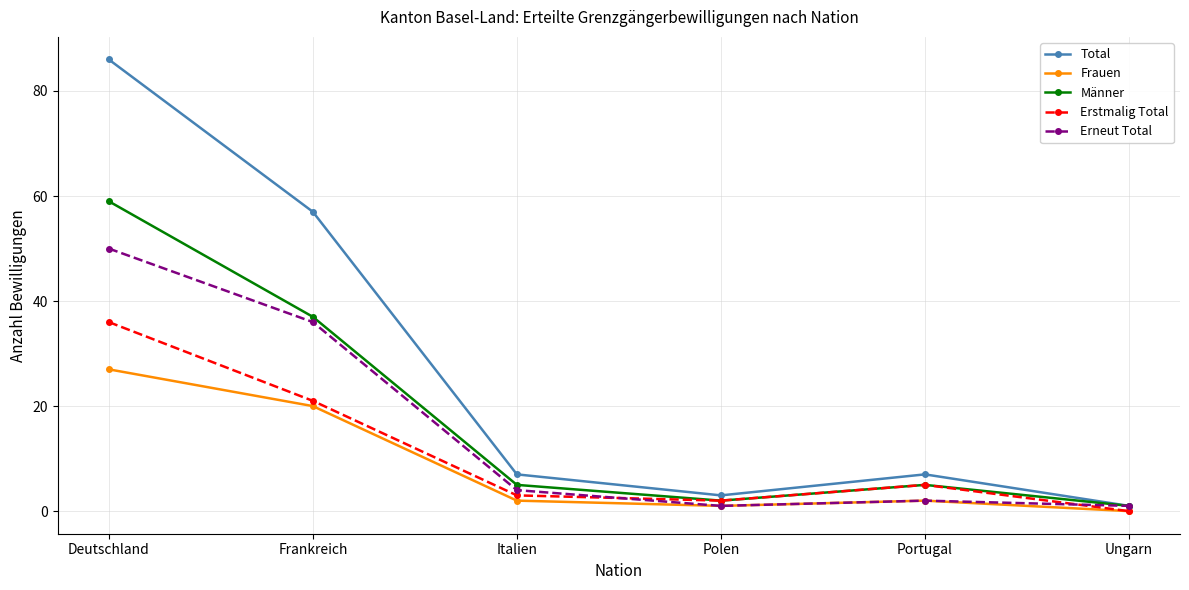

Which series has the largest total across all categories?

Total